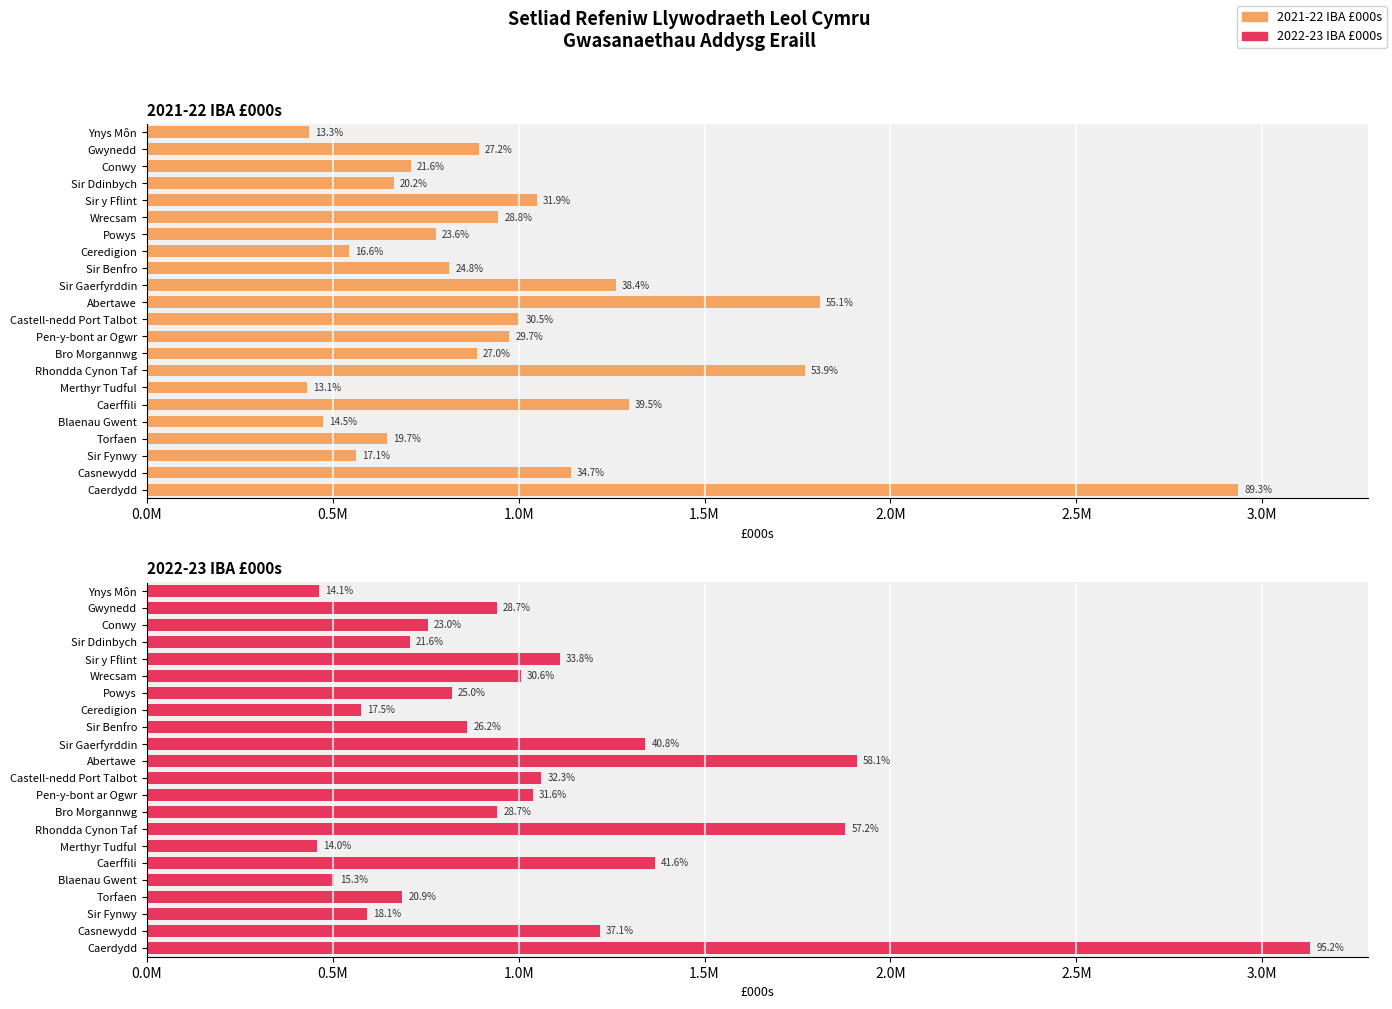

Reading right to left, extract all data points from this chart.

2021-22 IBA £000s: 2935221.2	1141026.8	561583.8	645903.9	475275.1	1296393.0	430625.0	1770142.4	887347.0	975531.1	1002370.2	1809850.3	1261130.0	813992.3	544182.2	776818.9	945391.4	1048412.0	664333.0	710594.2	892394.1	435488.6
2022-23 IBA £000s: 3128666.5	1218133.4	593421.3	687322.1	502971.8	1366290.3	458805.0	1878666.9	942705.2	1037748.0	1061602.7	1909862.4	1340525.4	861646.6	576054.1	820718.1	1006072.2	1111297.9	708035.6	755453.3	941394.8	462268.0